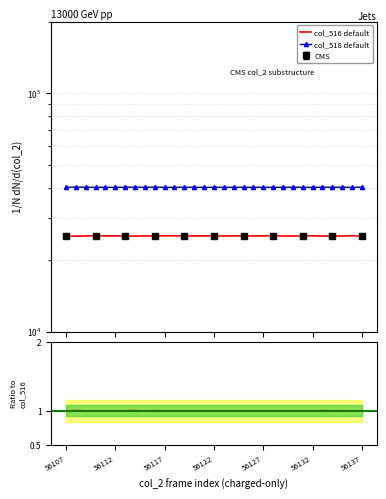

Count the number of data series in this chart.

3